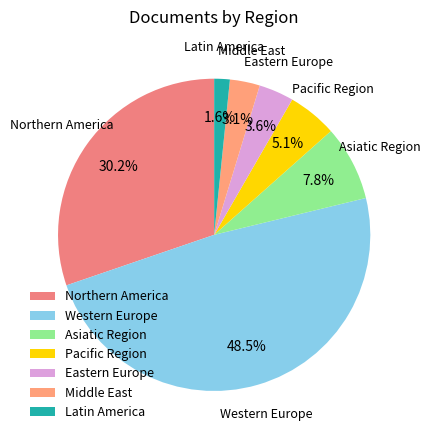

Between Northern America and Pacific Region, which is larger?

Northern America